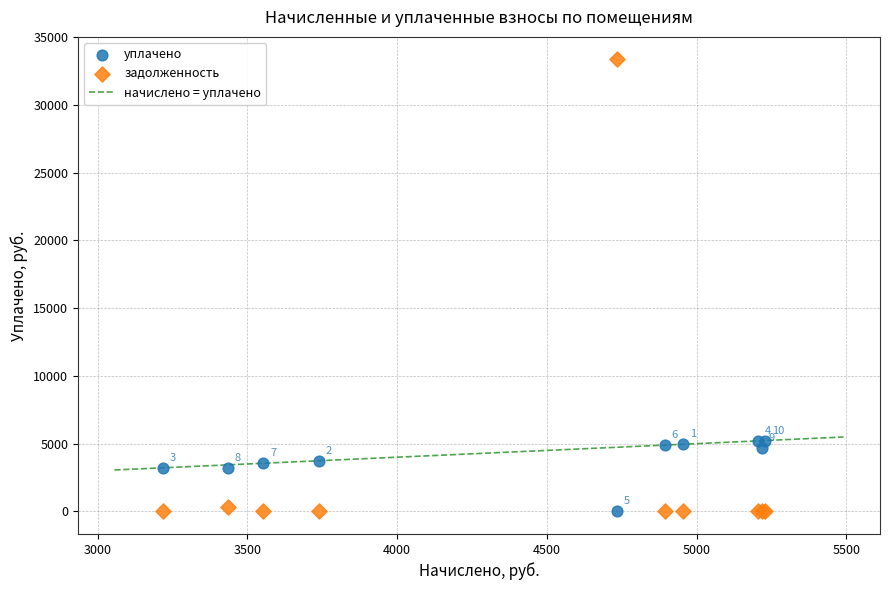

Which series has the widest spread of Y values?

задолженность